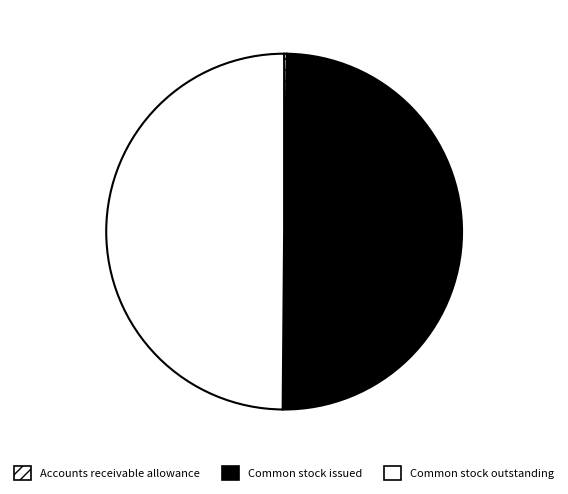

To the nearest percent, what is the difference between the largest and smallest slice percentages?

50%